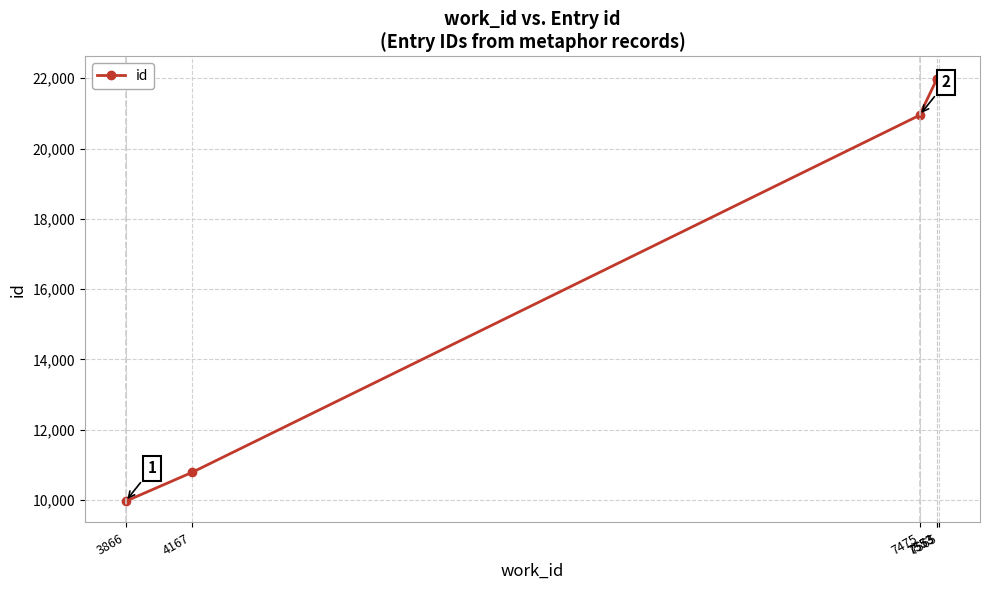

Rank the categories by value from highest to lowest.

7565, 7553, 7553, 7475, 4167, 3866